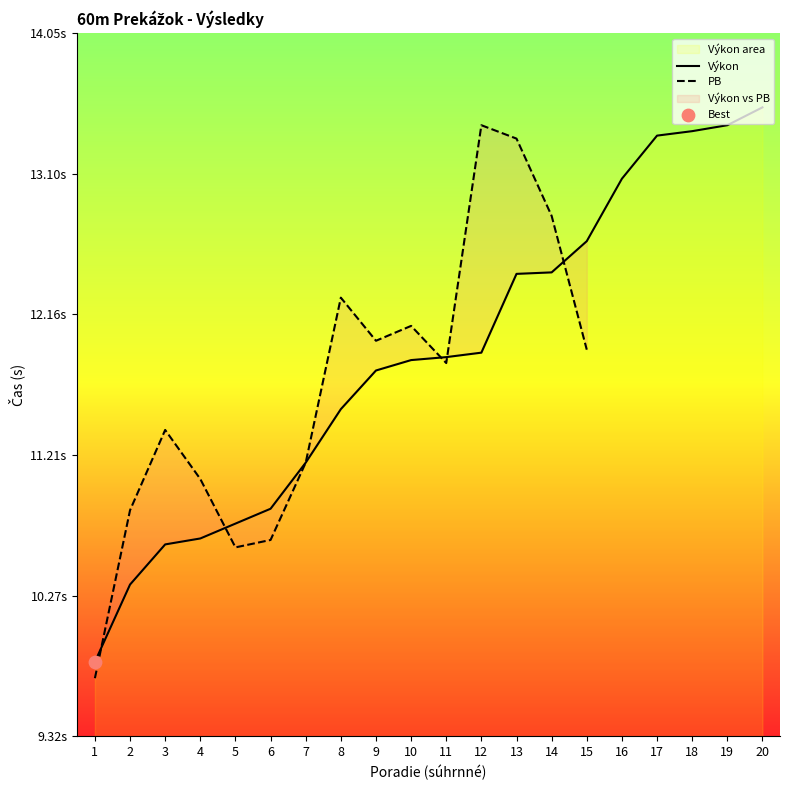

Which has a higher value, 5 or 4?

5